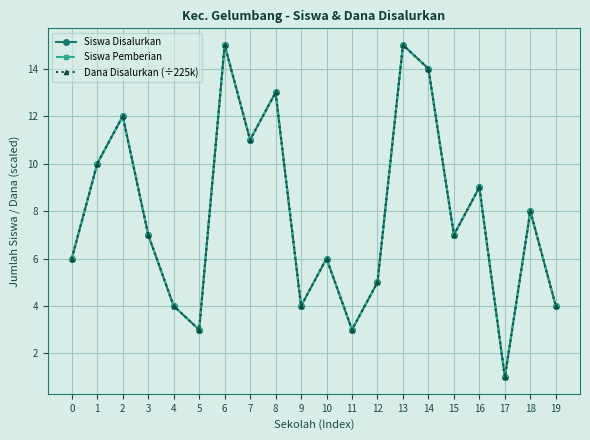

What is the difference between the Dana Disalurkan (÷225k) values at 7 and 17?

10